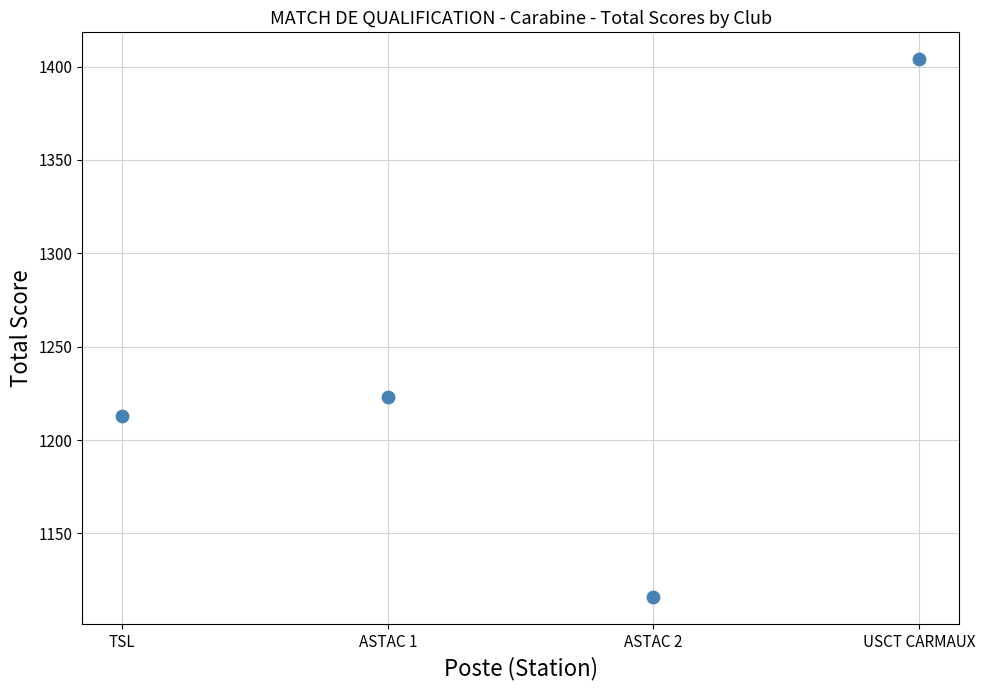

What is the range of X values (max minus min)?

3.0